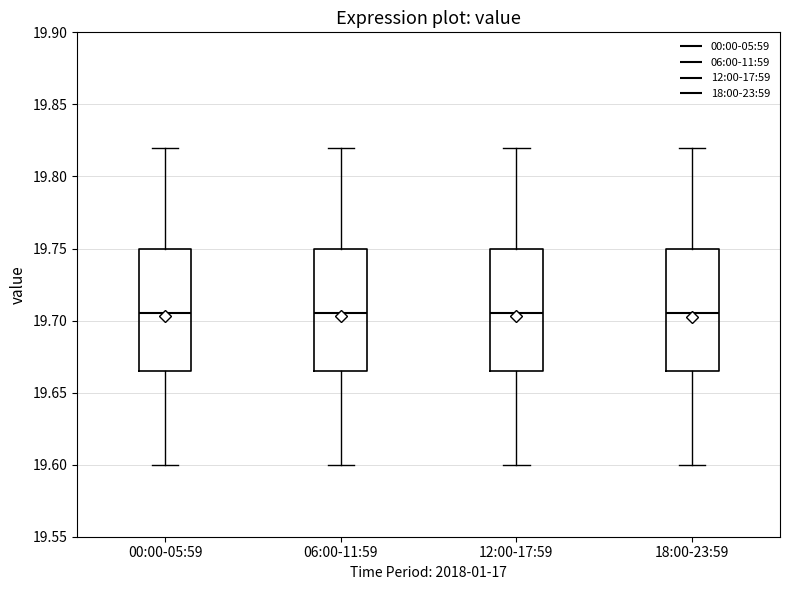

Reading left to right, read every box against the y-axis: the position of its median line, the range the box covers, and the ends of its whiskers. The values are not printed on the chart, so give them approximately, as read against the axis.

00:00-05:59: median 19.705, box 19.665 to 19.750, whiskers 19.600 to 19.820
06:00-11:59: median 19.705, box 19.665 to 19.750, whiskers 19.600 to 19.820
12:00-17:59: median 19.705, box 19.665 to 19.750, whiskers 19.600 to 19.820
18:00-23:59: median 19.705, box 19.665 to 19.750, whiskers 19.600 to 19.820